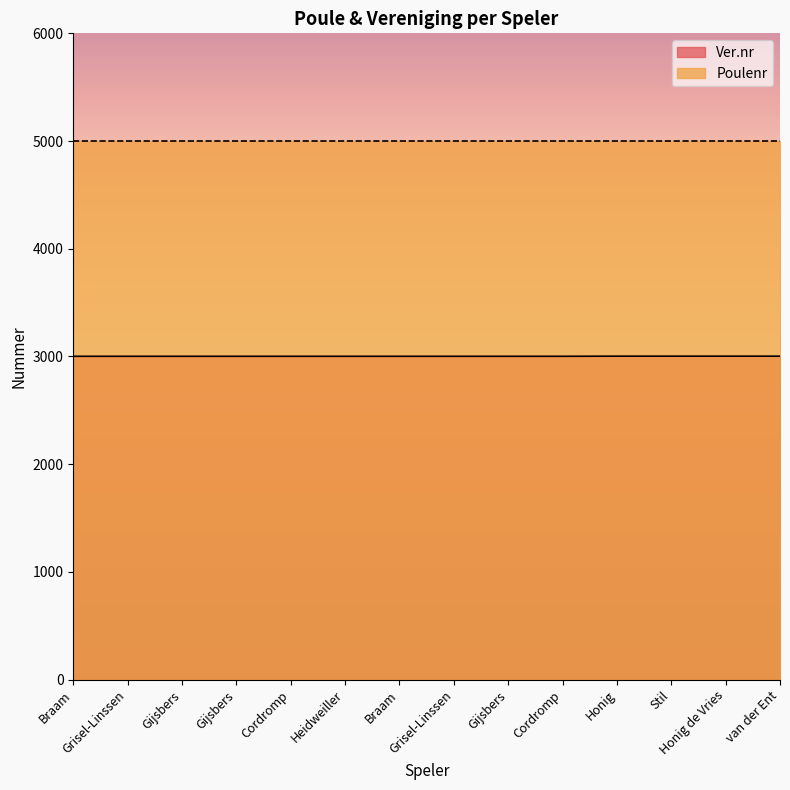

What value does the data have at Grisel-Linssen?

3002